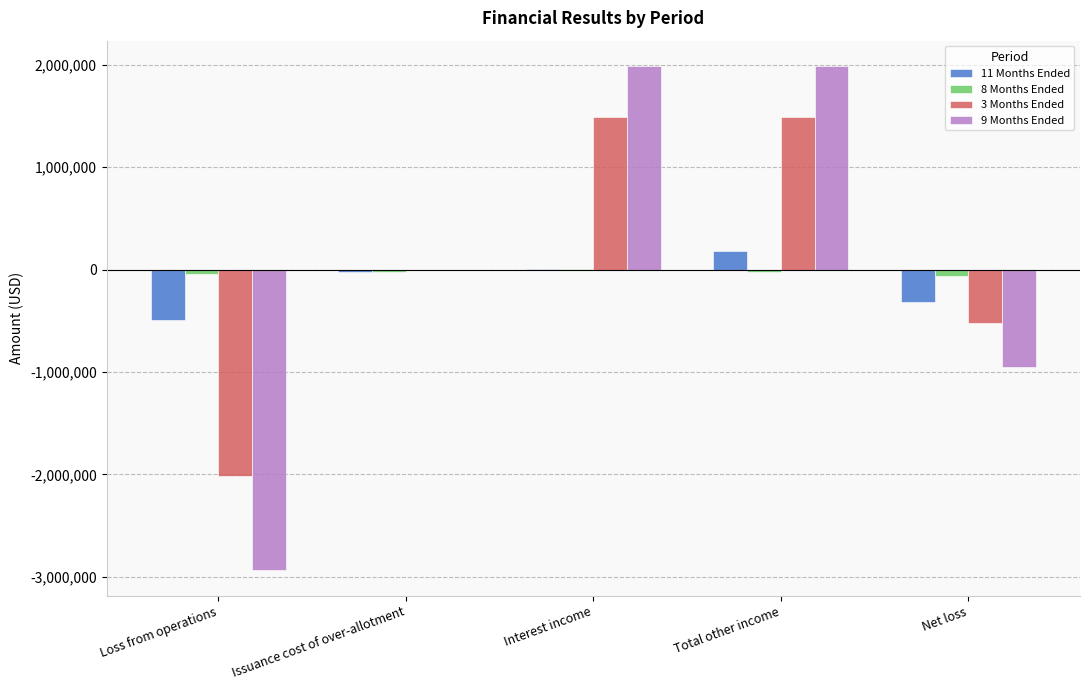

Does the chart contain stacked bars?

No